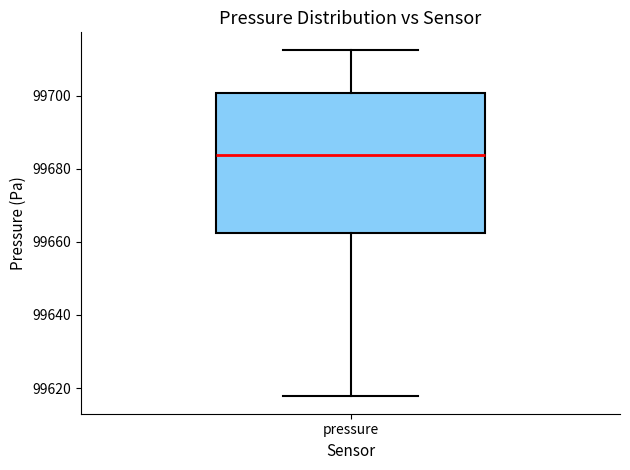

Transcribe this box plot: give where the median line is, the range the box spans, and where the two whiskers end, as read against the y-axis. The values are not printed on the chart, so give them approximately, as read against the axis.

median 99684, box 99662 to 99700, whiskers 99618 to 99712